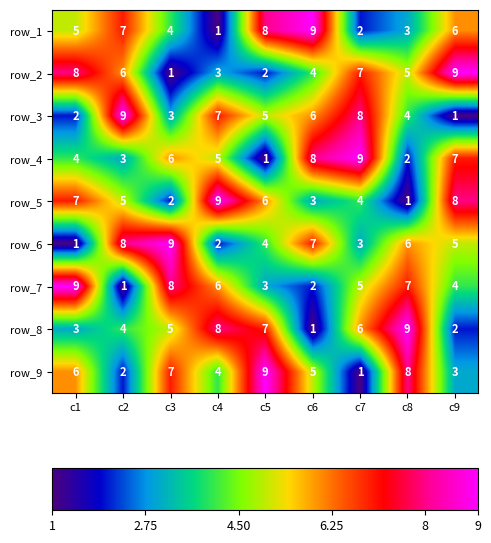

How many data points does each series have?

9